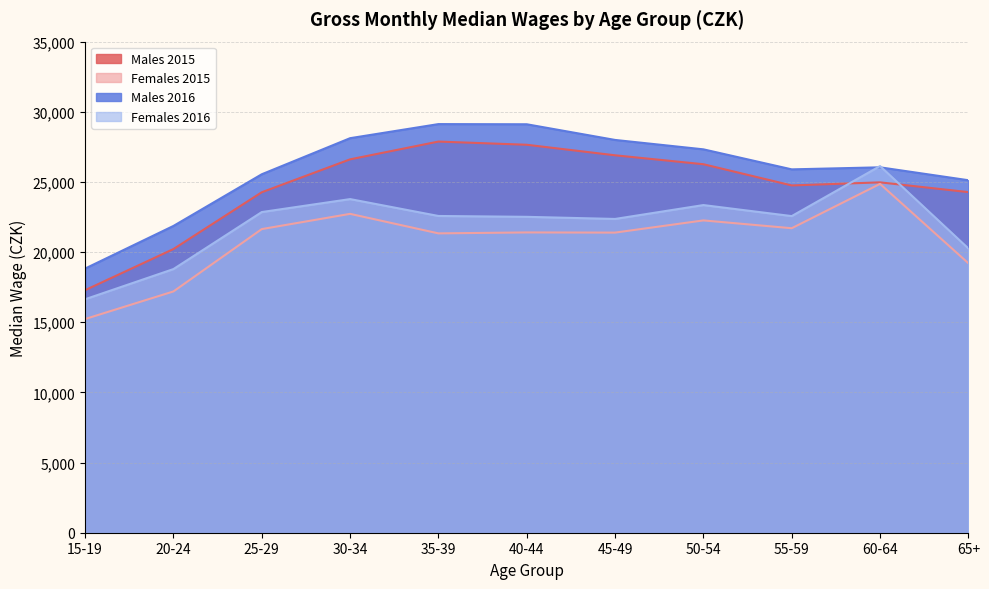

Which series changed the most between 45-49 and 65+?

Males 2016